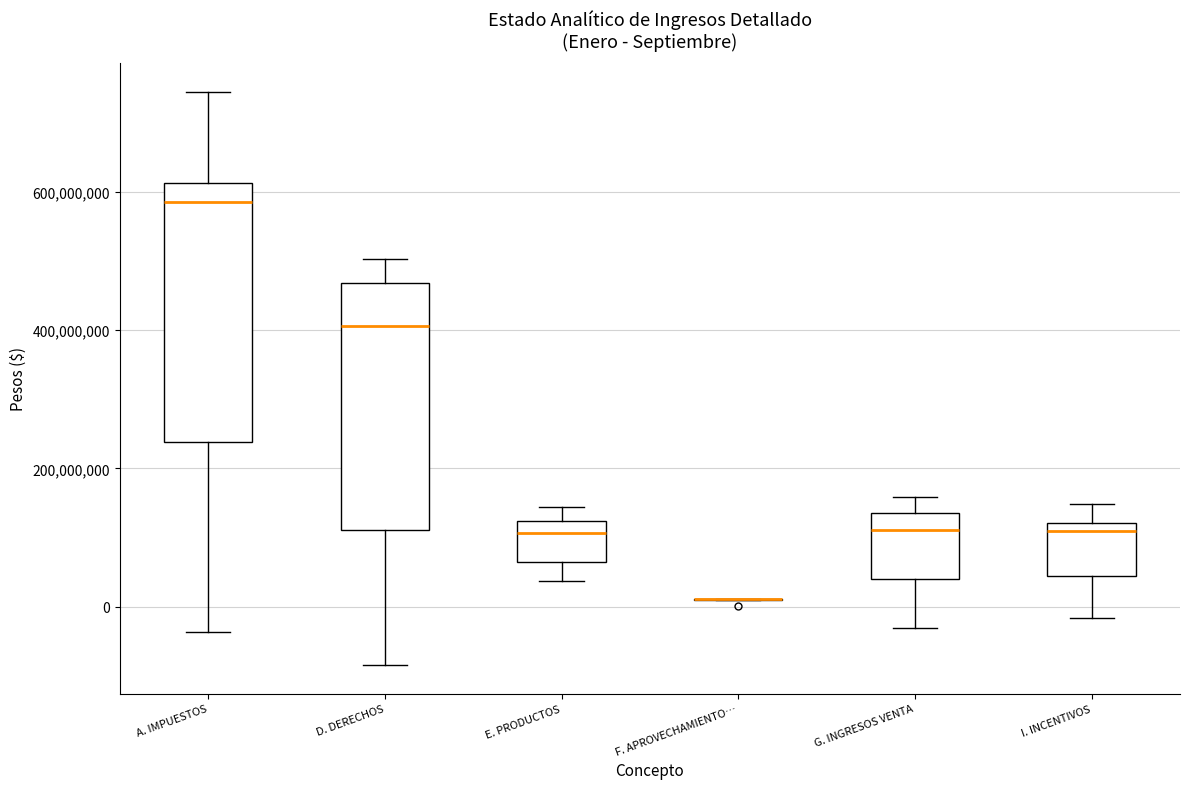

Reading left to right, transcribe this box plot: for each box, give where its median line is, the range the box spans, and where its two whiskers end, as read against the y-axis. The values are not printed on the chart, so give them approximately, as read against the axis.

A. IMPUESTOS: median 580000000, box 240000000 to 620000000, whiskers -40000000 to 740000000
D. DERECHOS: median 400000000, box 120000000 to 460000000, whiskers -80000000 to 500000000
E. PRODUCTOS: median 100000000, box 60000000 to 120000000, whiskers 40000000 to 140000000
F. APROVECHAMIENTO…: box collapsed to a line at 20000000, whiskers 20000000 to 20000000
G. INGRESOS VENTA: median 120000000, box 40000000 to 140000000, whiskers -40000000 to 160000000
I. INCENTIVOS: median 100000000, box 40000000 to 120000000, whiskers -20000000 to 140000000